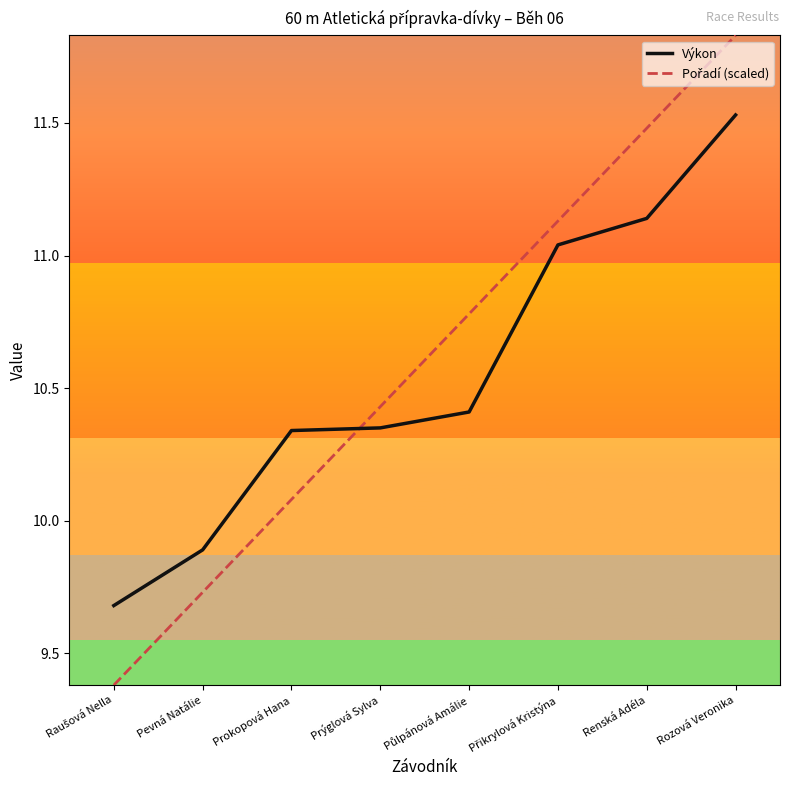

What is the difference between the highest and lowest values at Prokopová Hana?

0.3